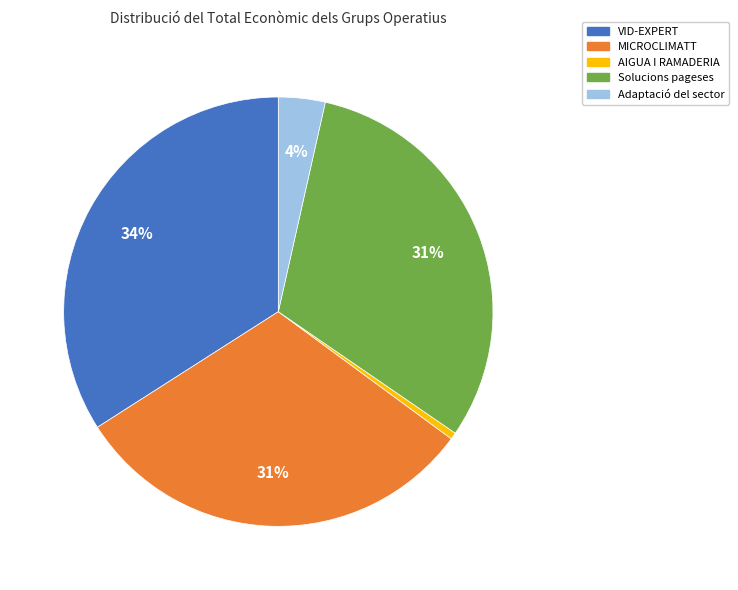

To the nearest percent, what is the difference between the Solucions pageses and VID-EXPERT slice percentages?

3%